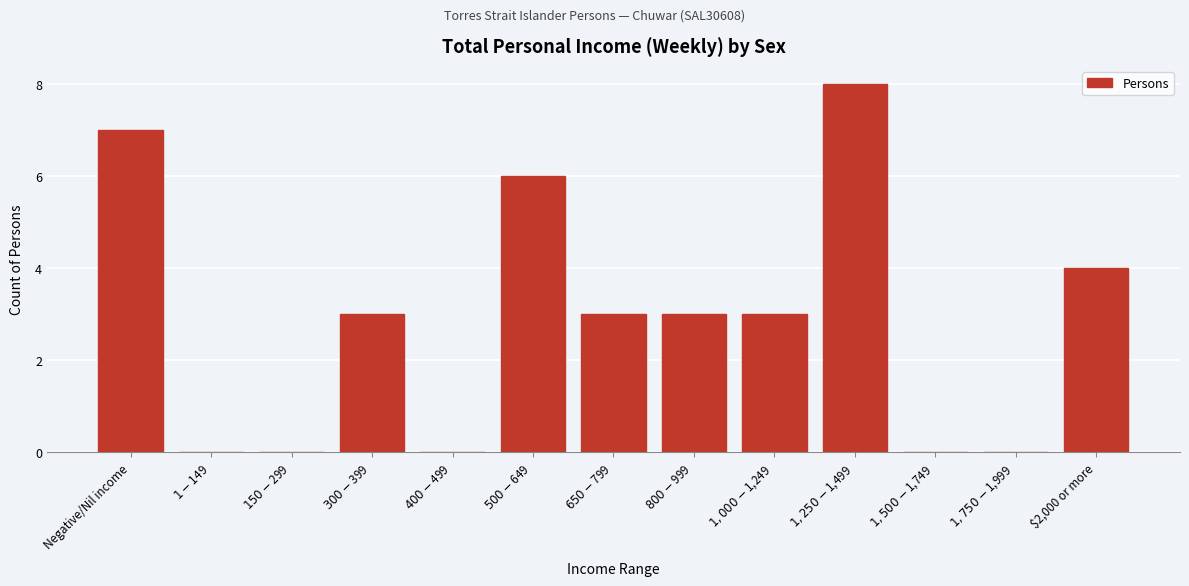

What is the maximum value shown in the chart?

8